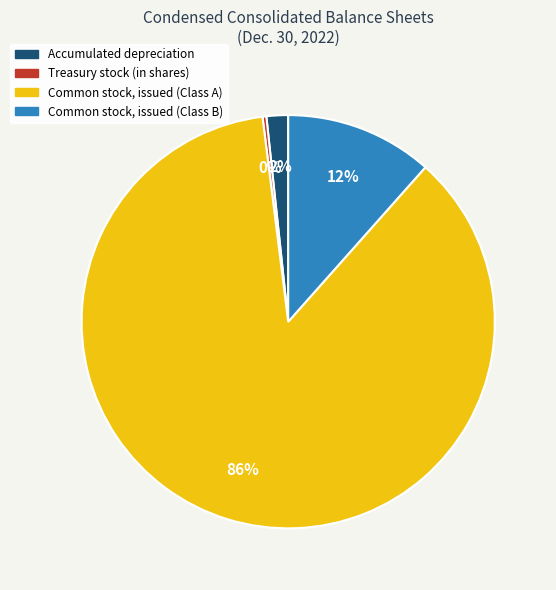

The Common stock, issued (Class A) slice represents 86% of the pie. True or false?

True